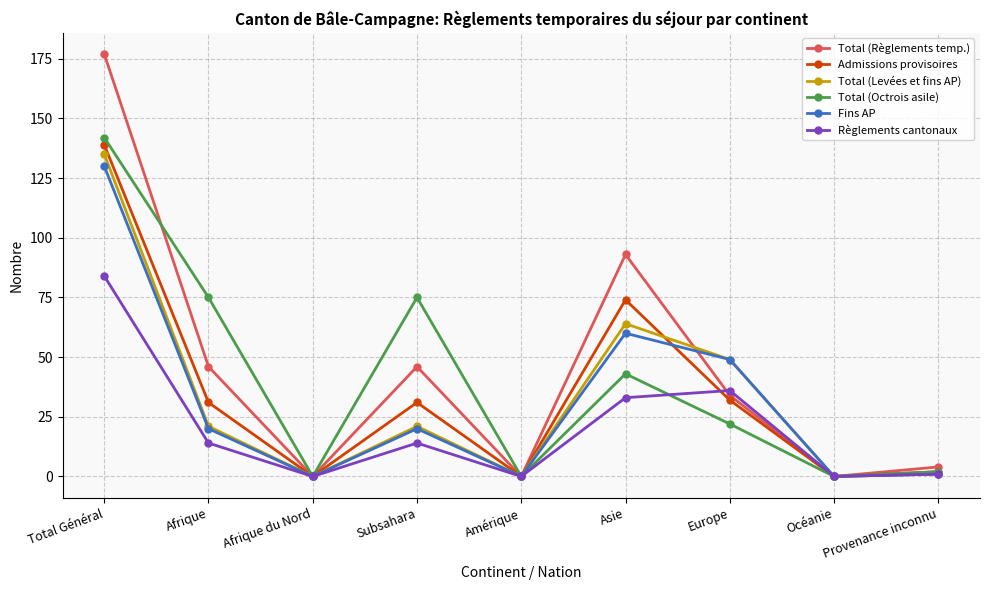

Which series has the largest range (max minus min)?

Total (Règlements temp.)